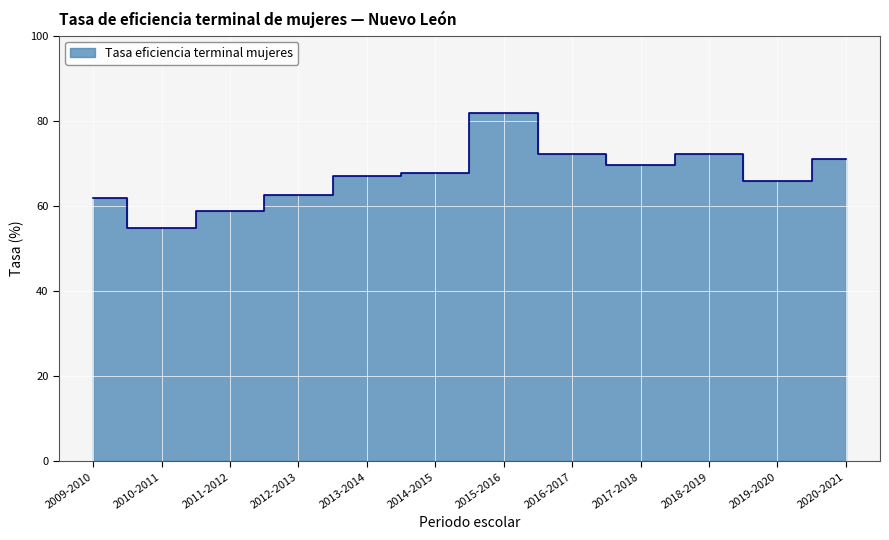

How many values exceed 67?

7